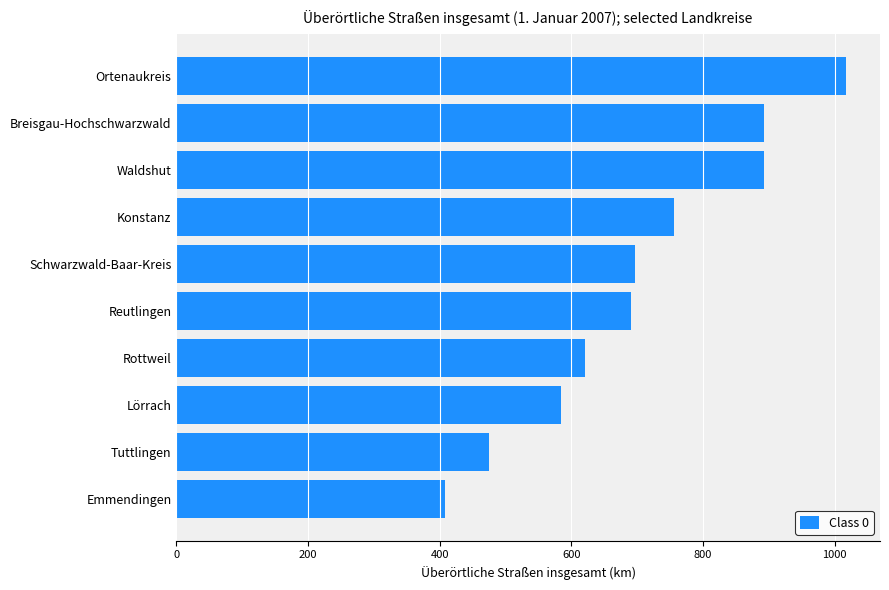

What is the change in value from Emmendingen to Ortenaukreis?

+609.3